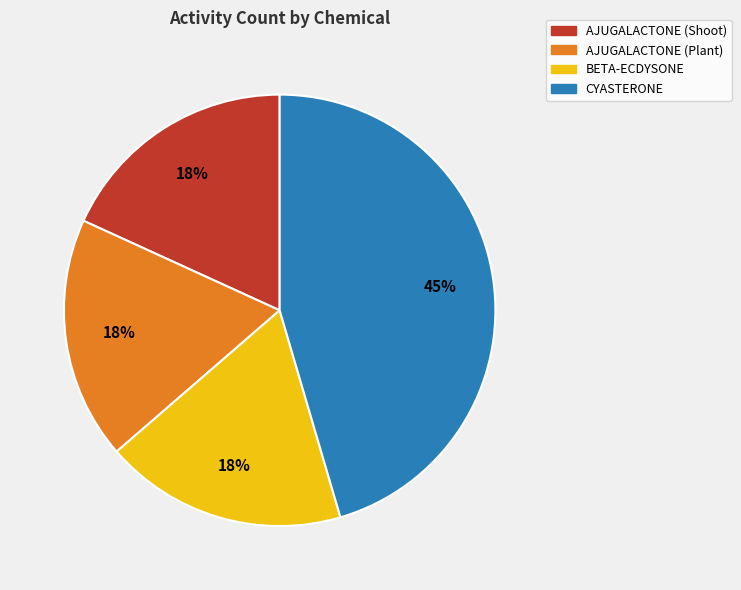

To the nearest percent, what is the combined percentage of AJUGALACTONE (Shoot) and BETA-ECDYSONE?

36%